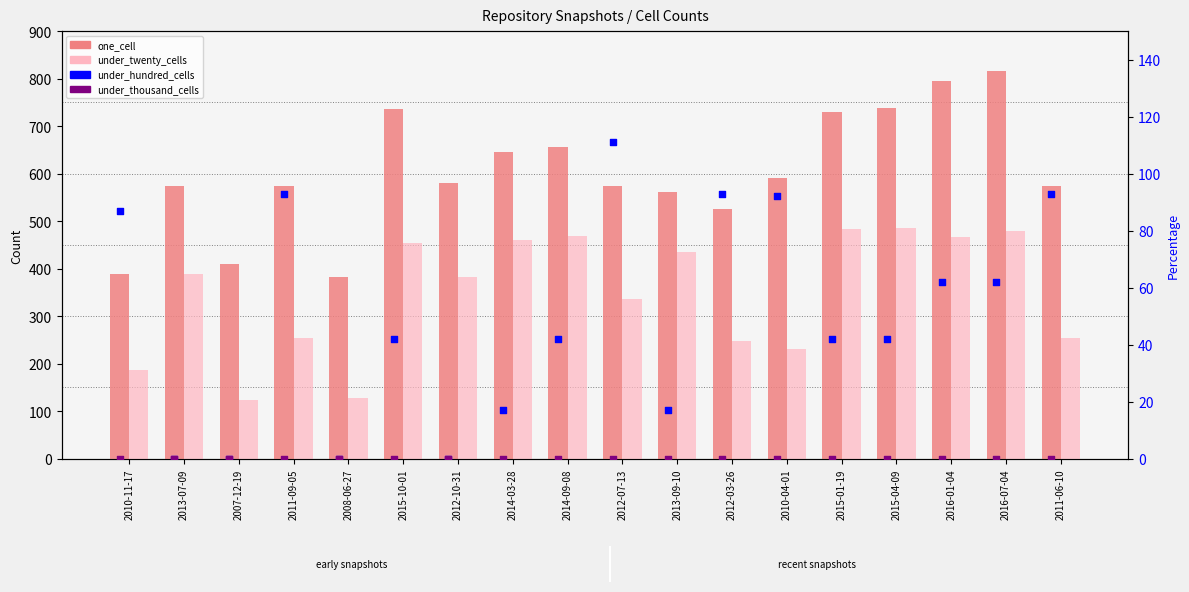

Which series has the widest spread of Y values?

one_cell